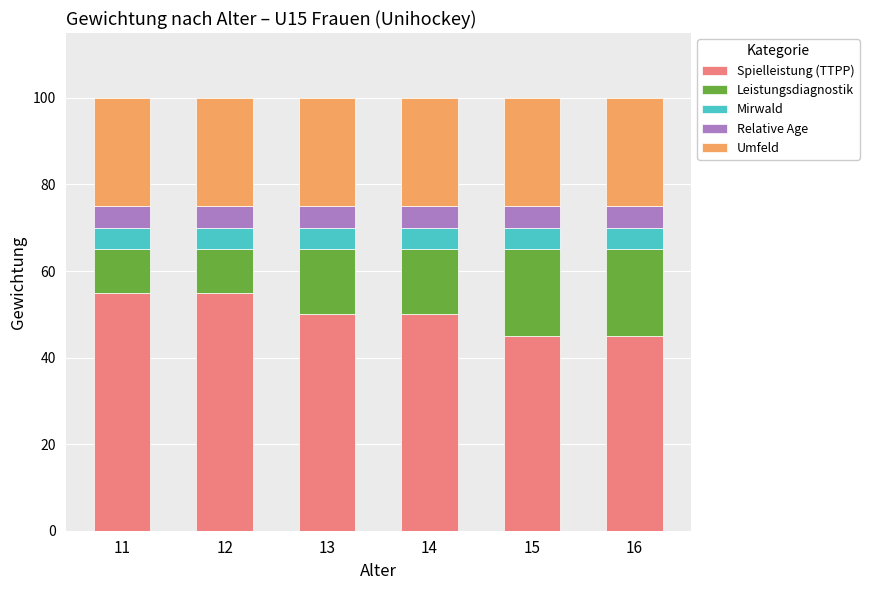

What is the minimum value for Spielleistung (TTPP)?

45